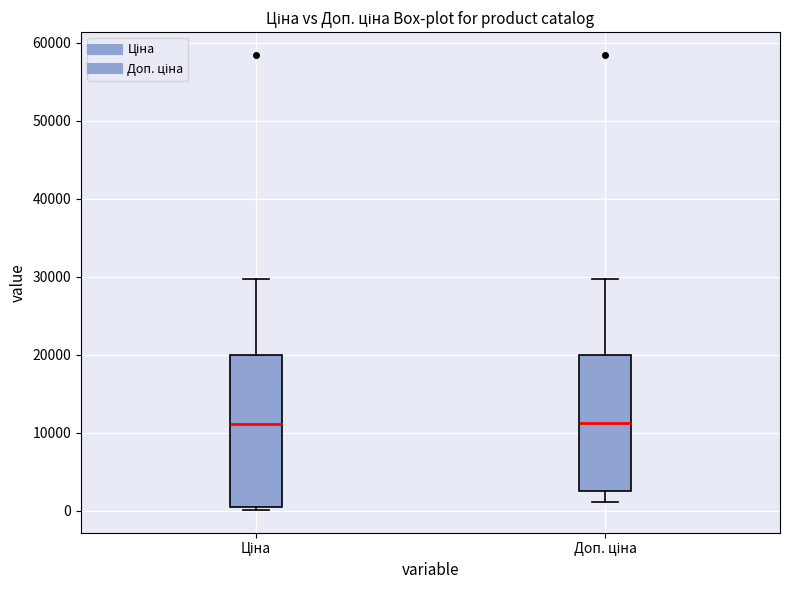

Comparing the boxes themselves (not the whiskers), which one is the tallest?

Ціна